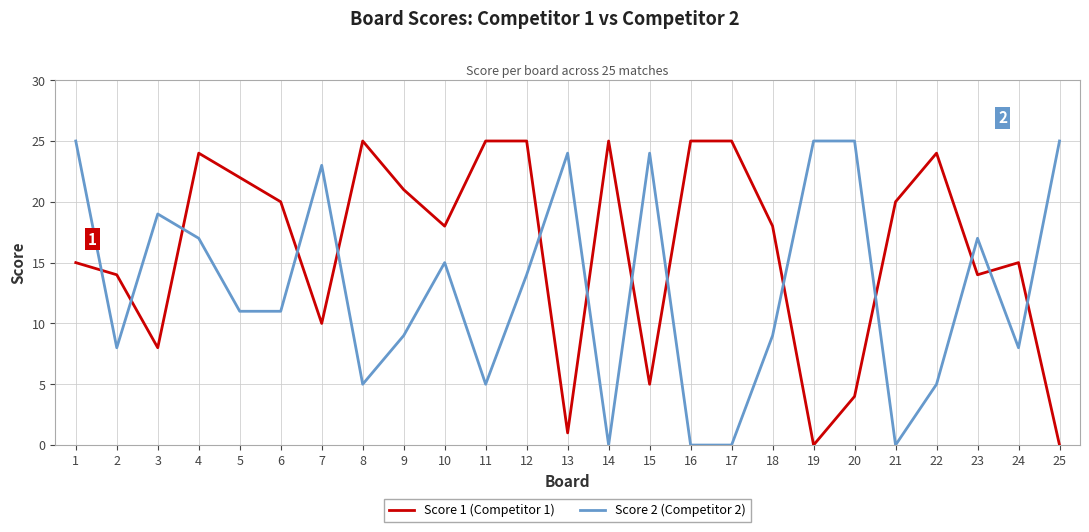

How many lines are shown in the chart?

2